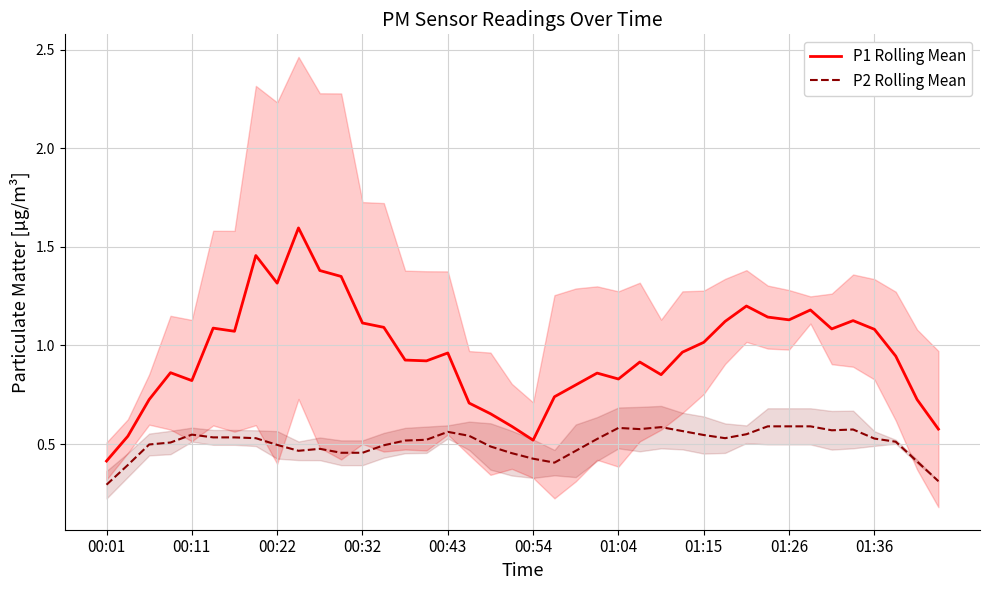

What is the spread (max minus min) of values at 33?

0.6